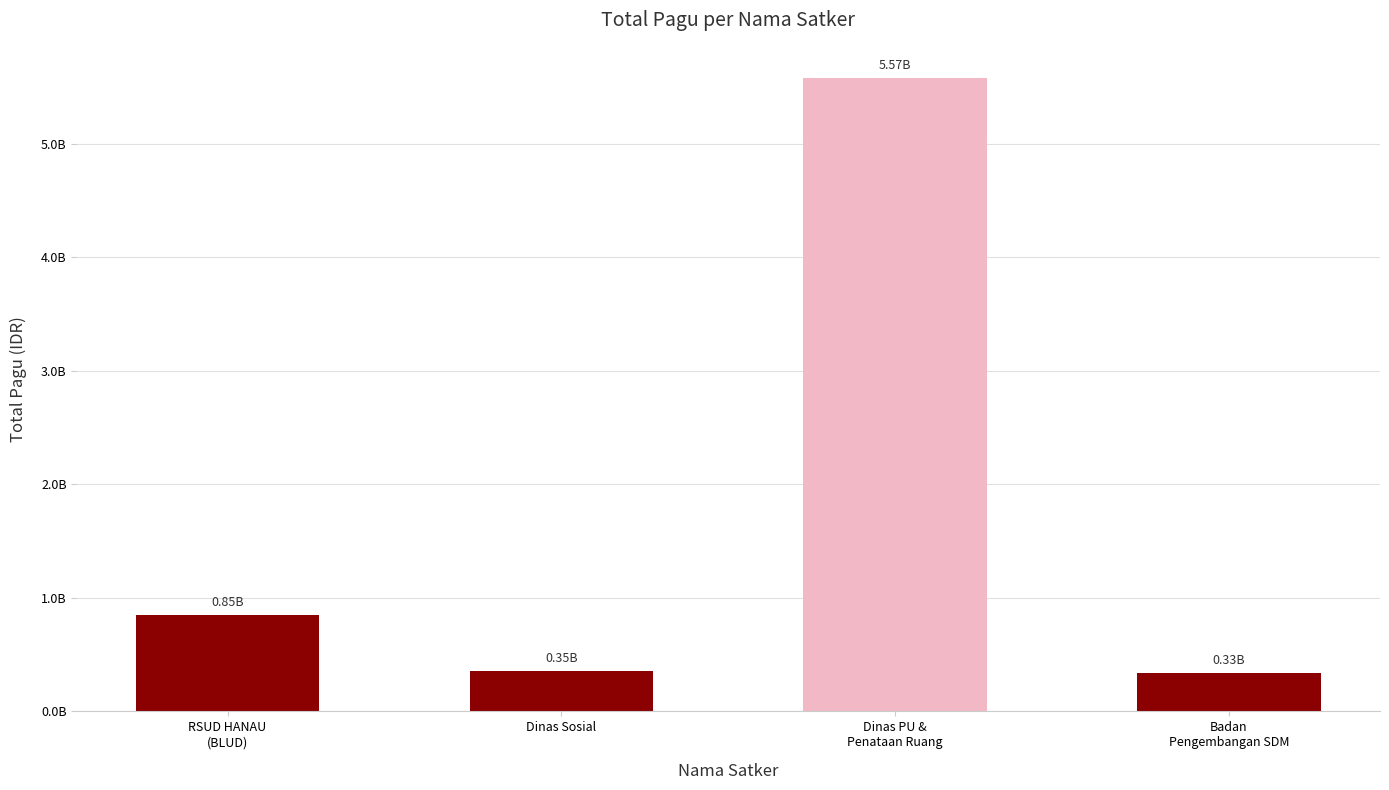

What is the minimum value shown in the chart?

334644031